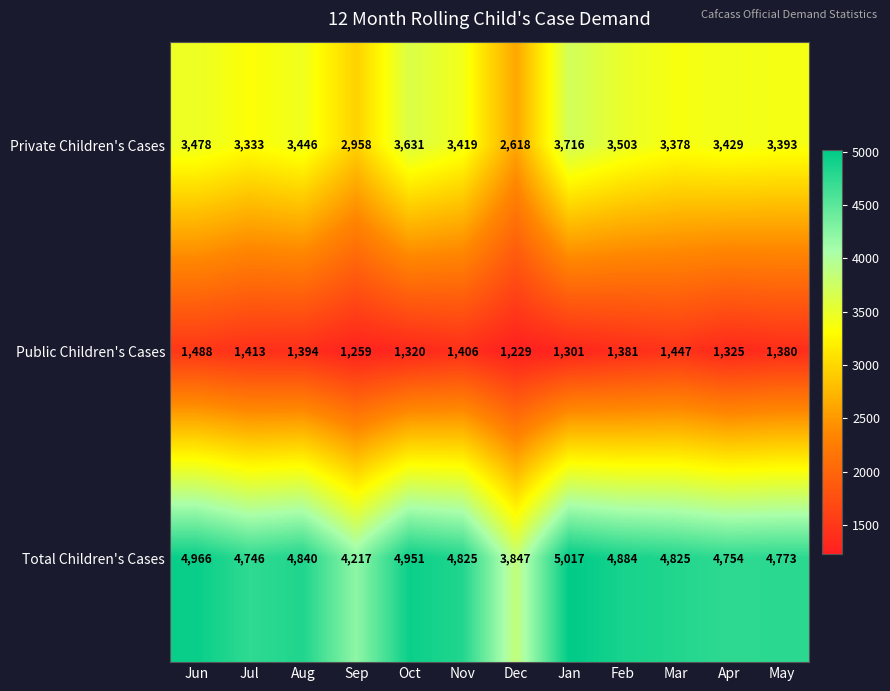

What value does the Public Children's Cases series have at Jan, to the nearest 10?

1300